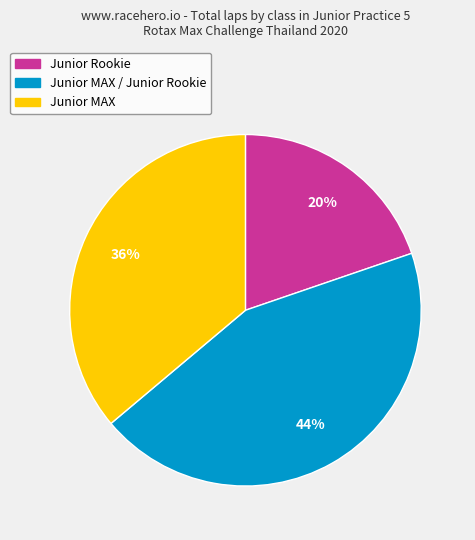

To the nearest percent, what is the difference between the largest and smallest slice percentages?

24%